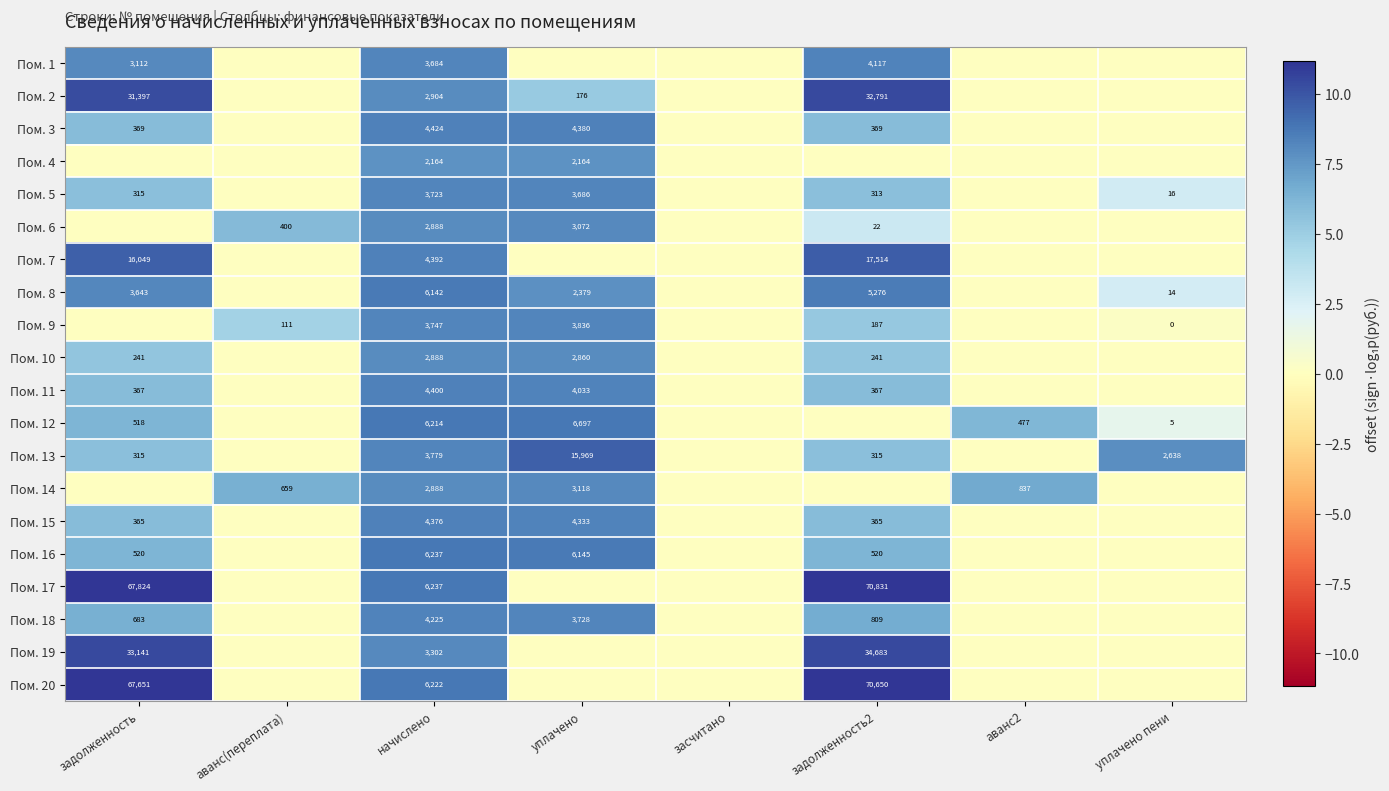

The value of Пом. 1 at начислено is 2510. True or false?

False